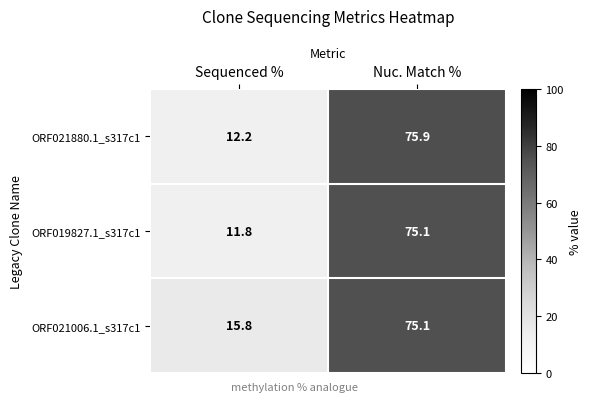

What is the spread (max minus min) of values at Sequenced %?

4.0